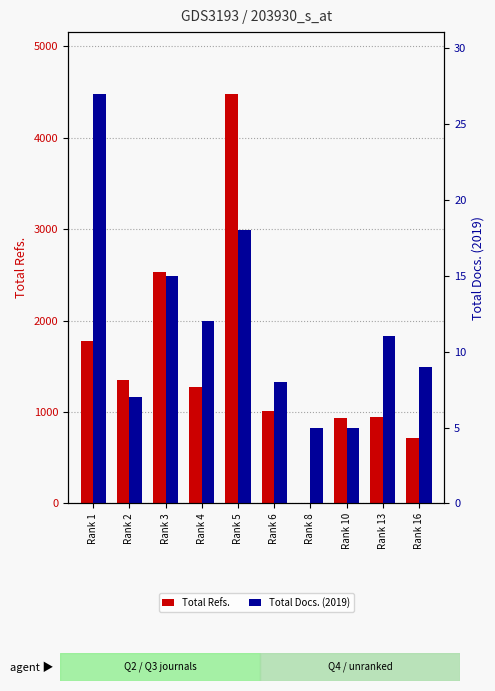

Is it true that Total Refs. equals 1010 at Rank 6?

True